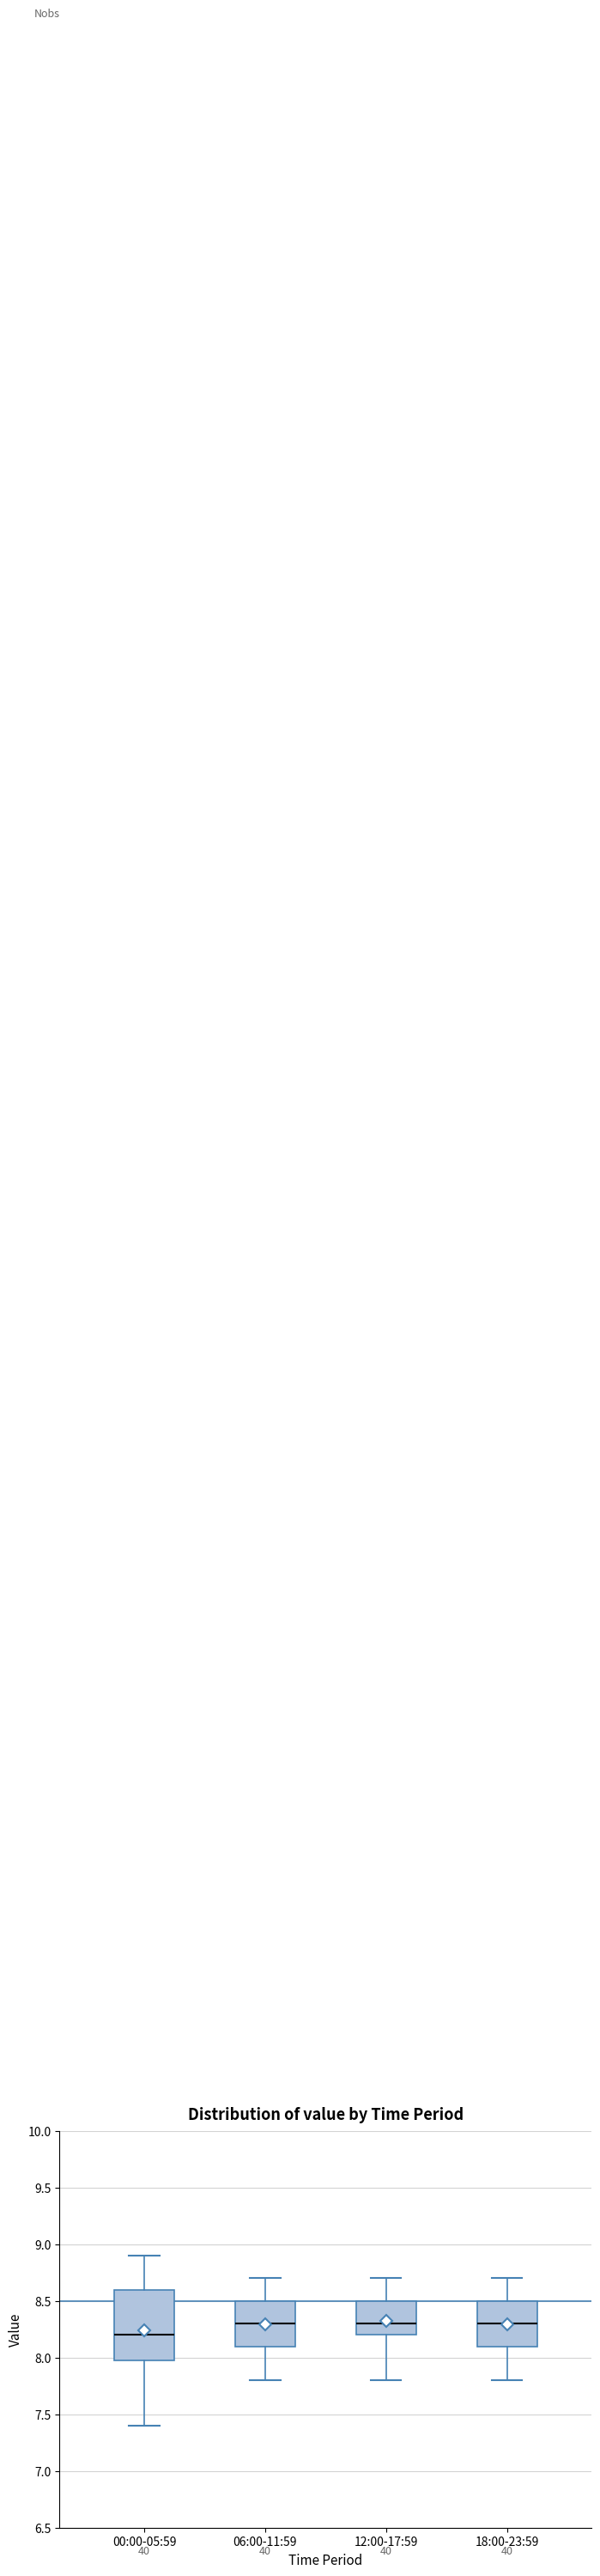

Which box is the tallest, from its lower edge to its upper edge?

00:00-05:59